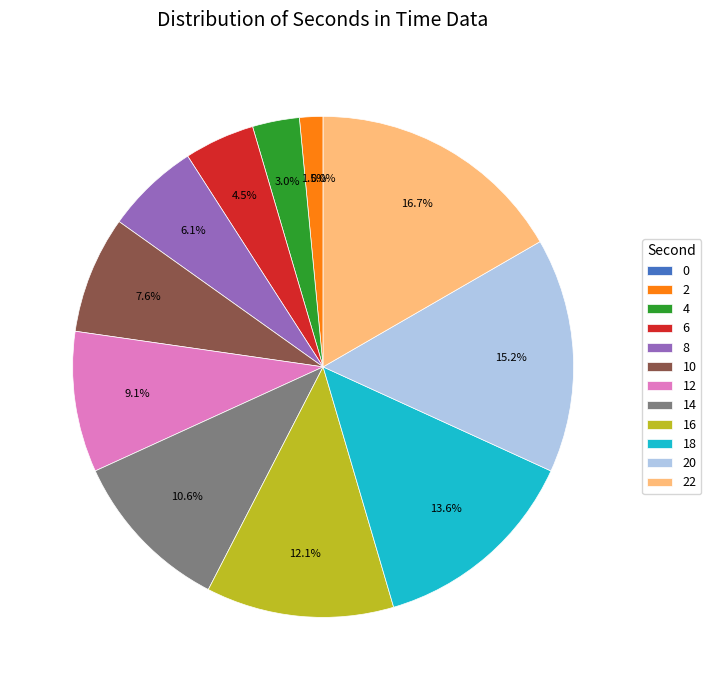

Does 4 account for over 50% of the chart?

No